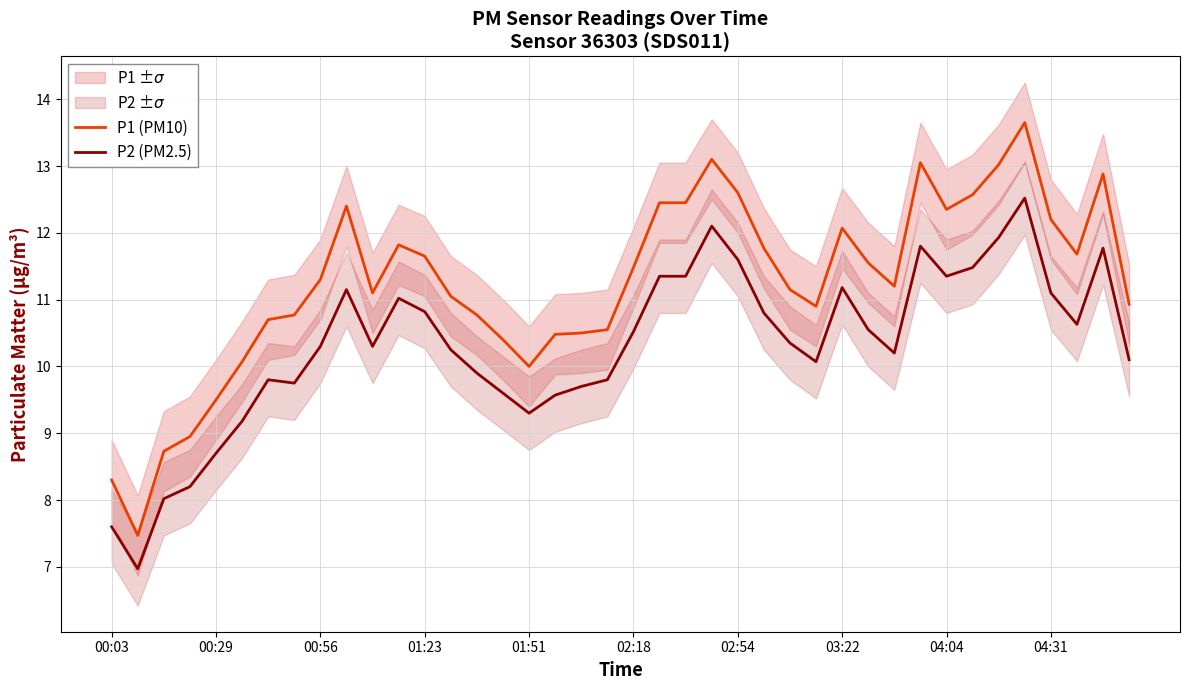

At how many categories does at least one series exceed 13?

4